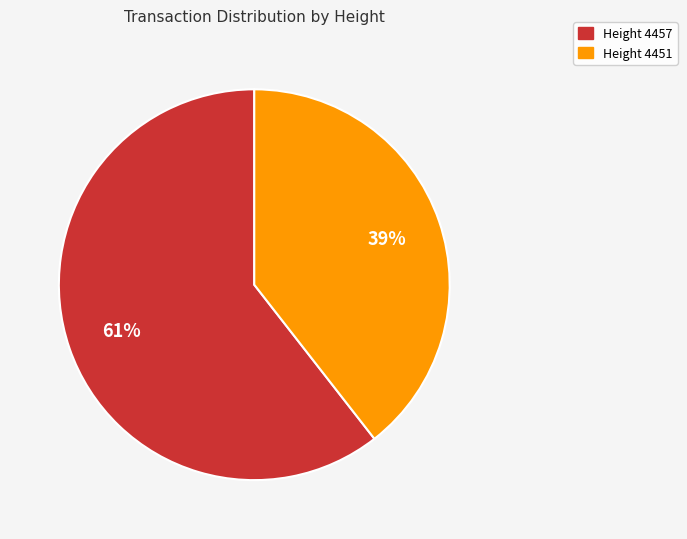

True or false: Height 4457 accounts for 67% of the total.

False